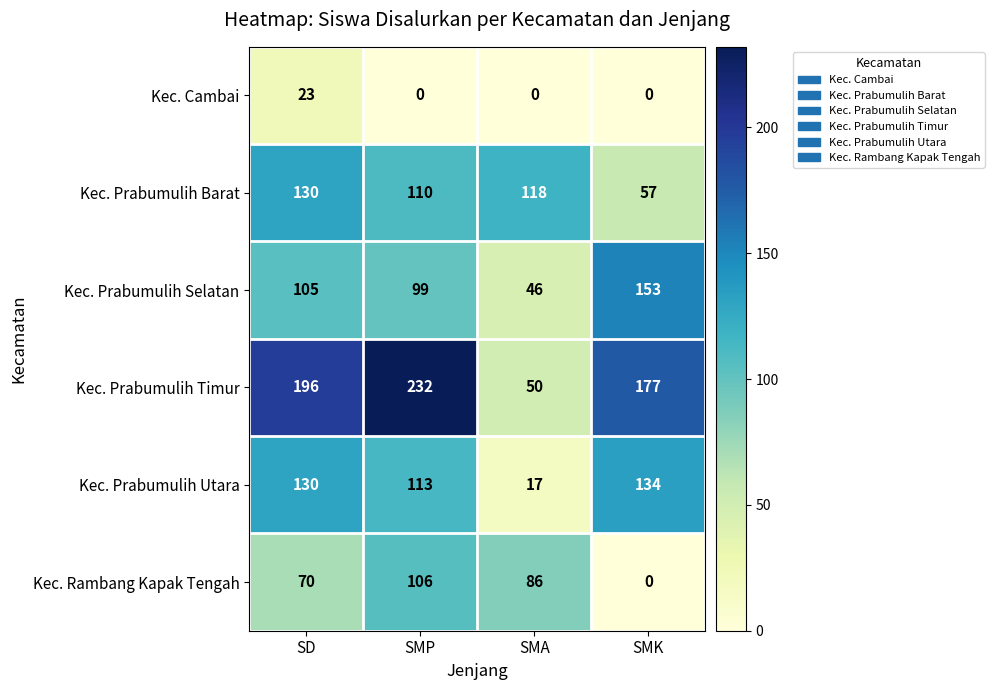

What is the difference between the maximum and minimum values in the Kec. Cambai series?

23